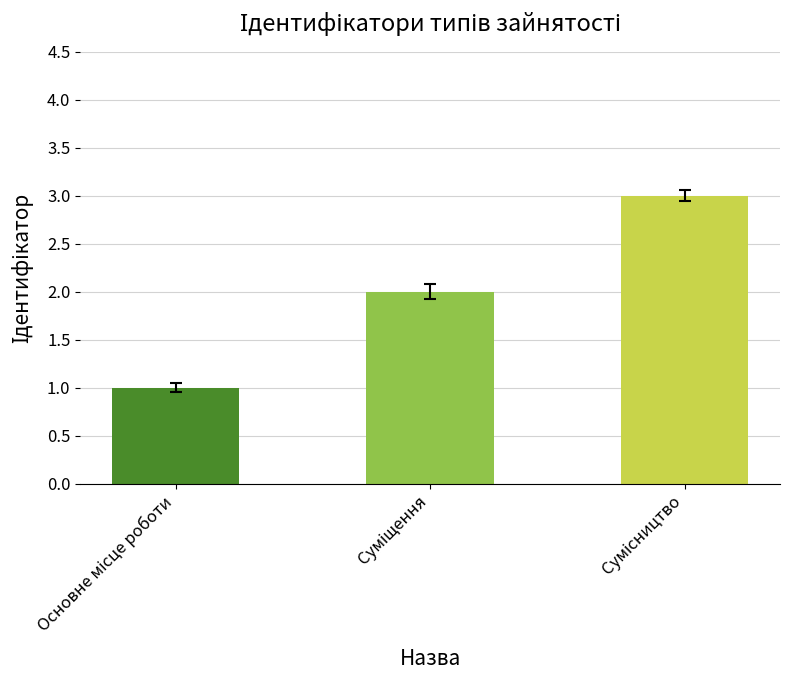

What is the greatest value displayed?

3